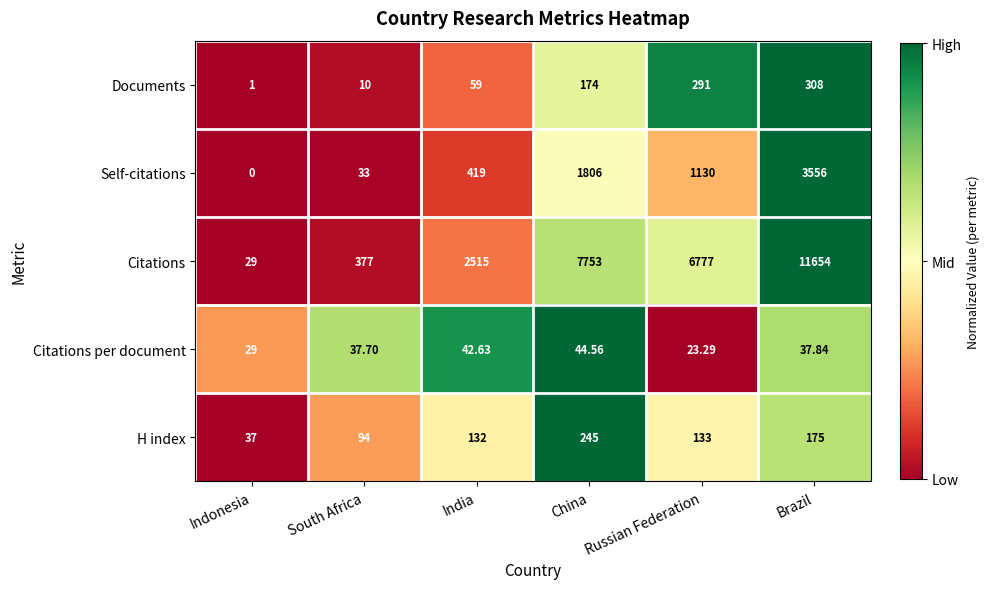

Which series has the largest range (max minus min)?

Citations